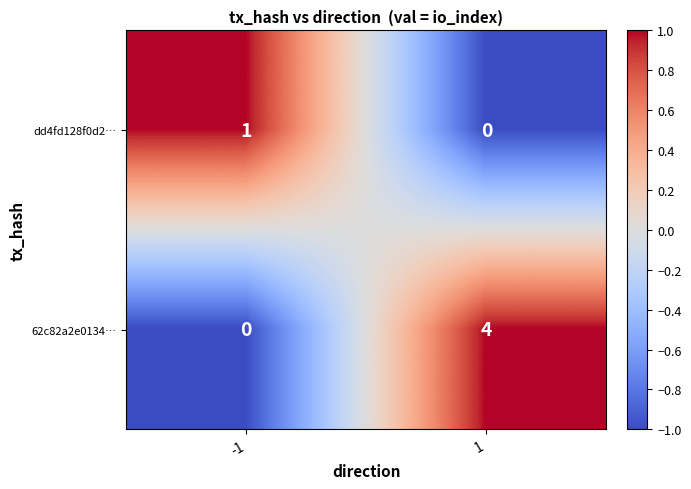

At how many categories does at least one series exceed 0?

2